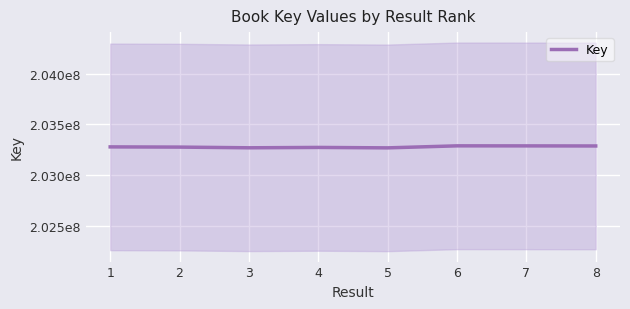

Is it true that the value at 5 is 203269767?

True